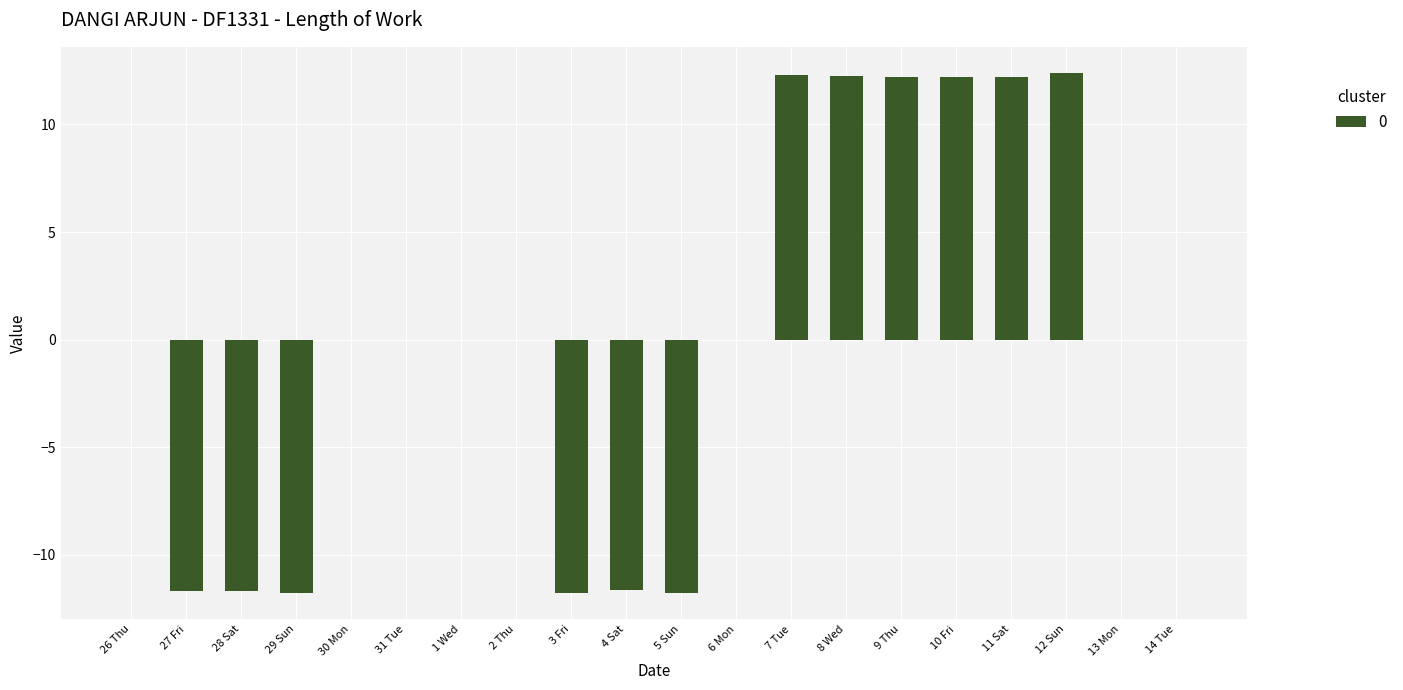

What is the sum of the values at 29 Sun and 30 Mon?

-11.8